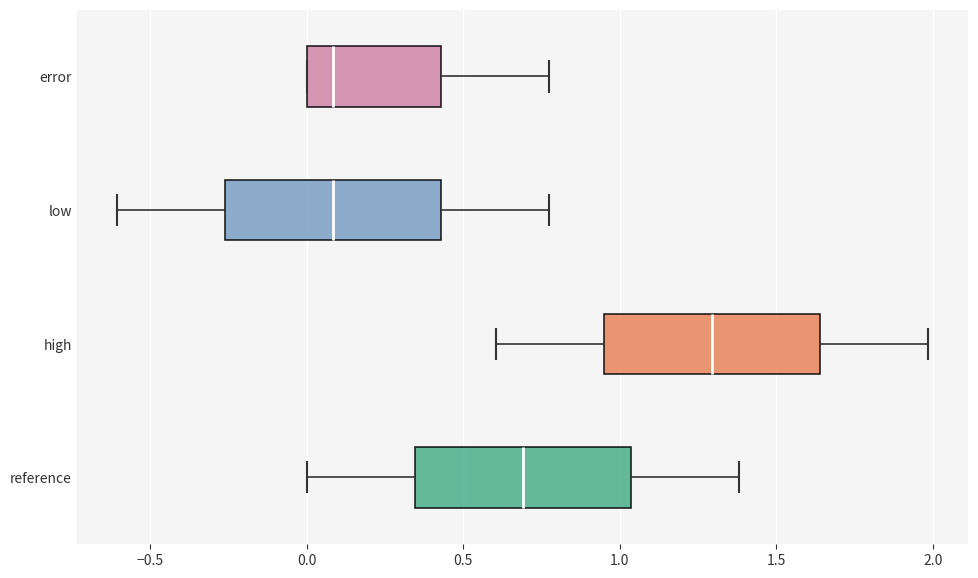

Where does the left whisker of the box for low end on the x-axis? The values are not printed on the chart, so give them approximately, as read against the axis.

-0.60